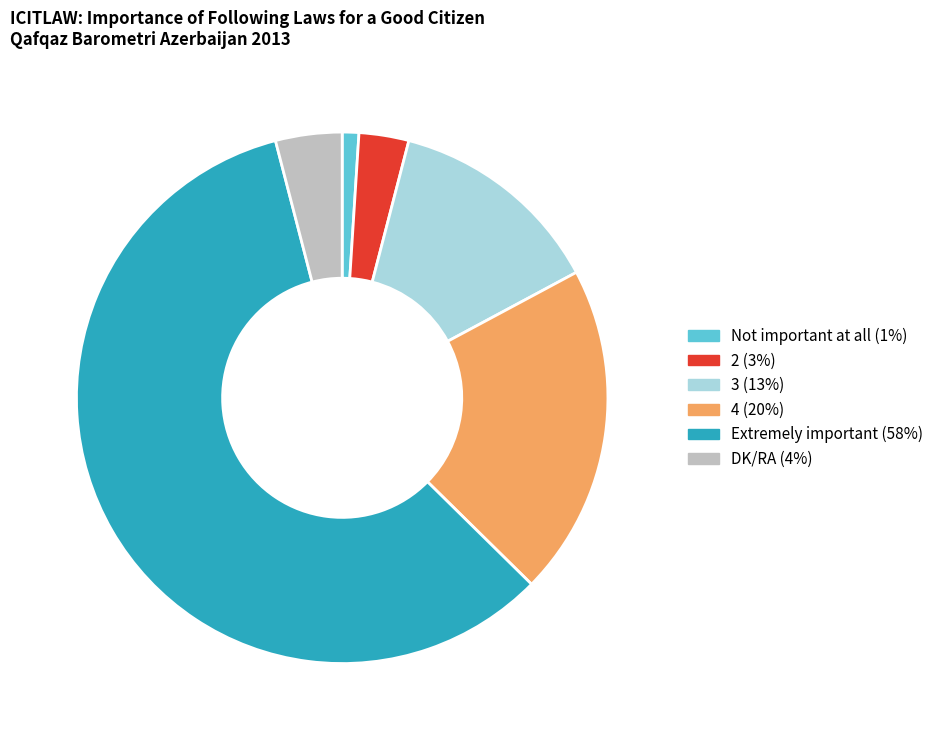

How many slices are in this pie chart?

6